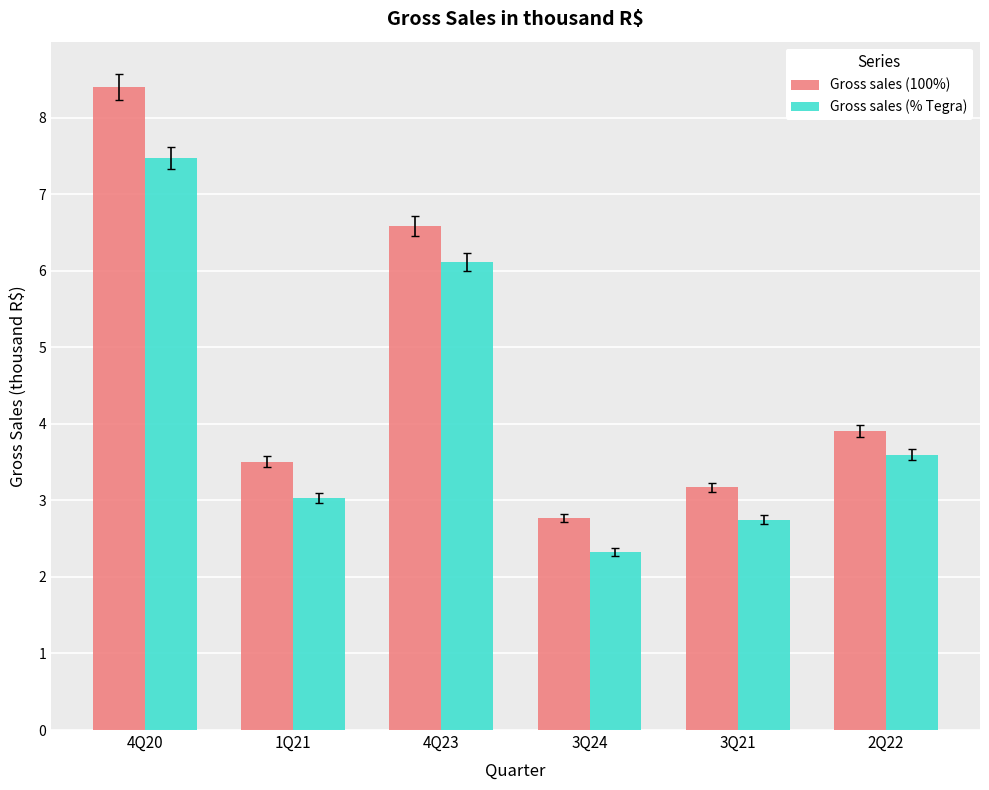

What are all the series names shown in the legend?

Gross sales (100%), Gross sales (% Tegra)